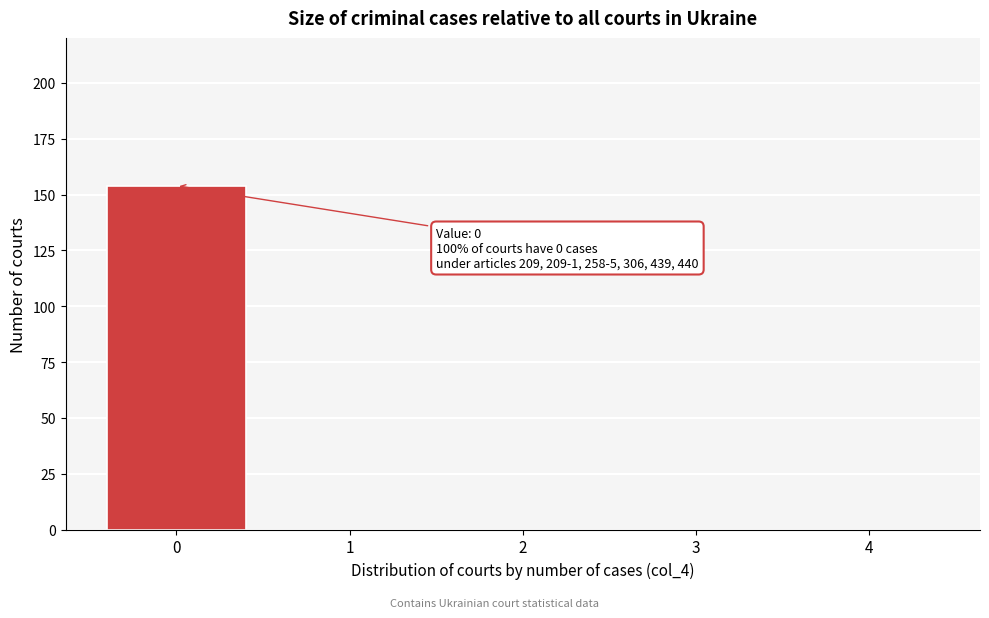

Reading right to left, transcribe all the data shown in this chart.

4=0	3=0	2=0	1=0	0=154